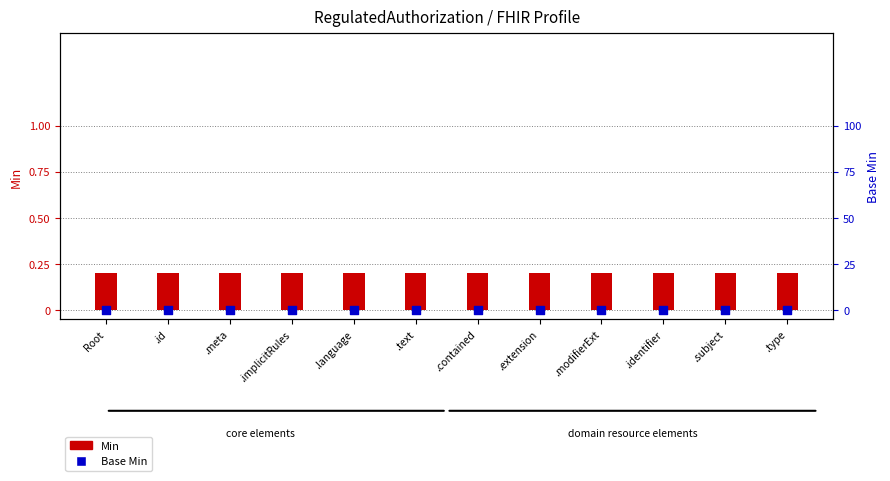

Which series has the largest Y range (max minus min)?

Min